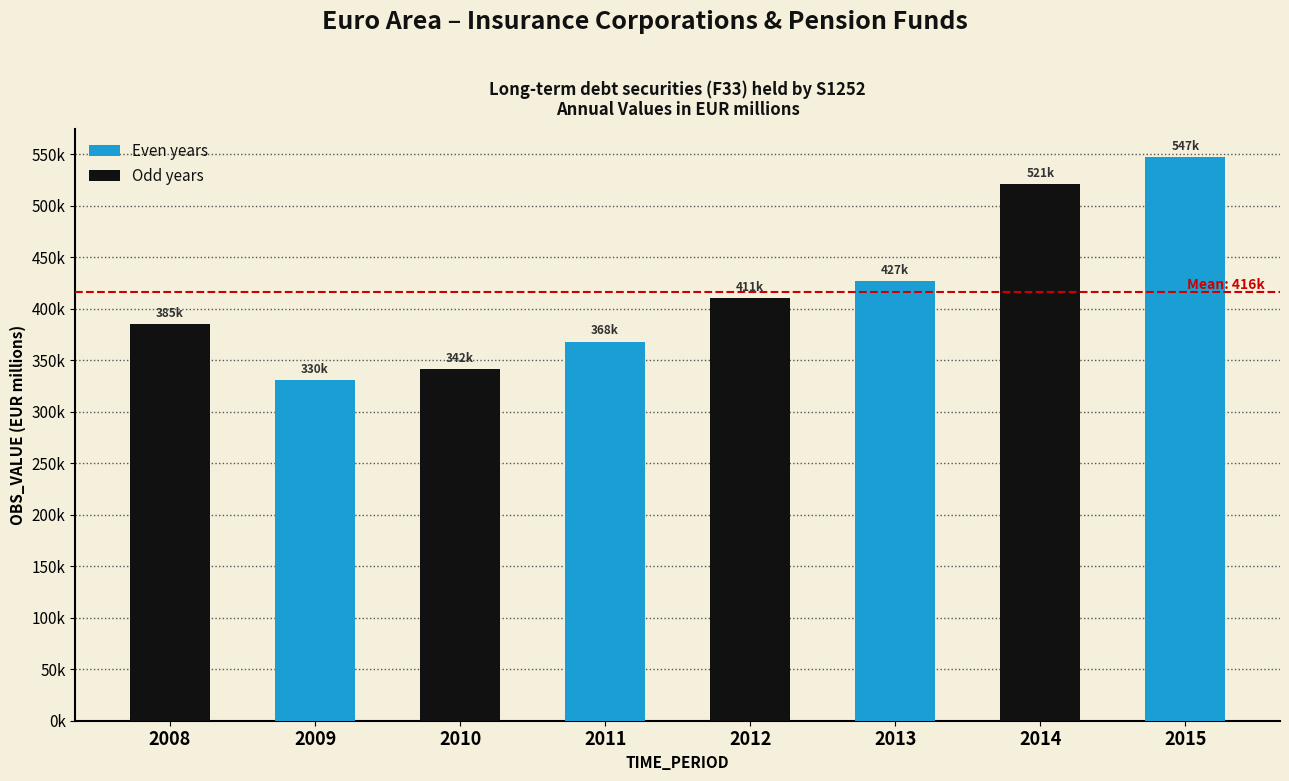

Are the bars horizontal?

No